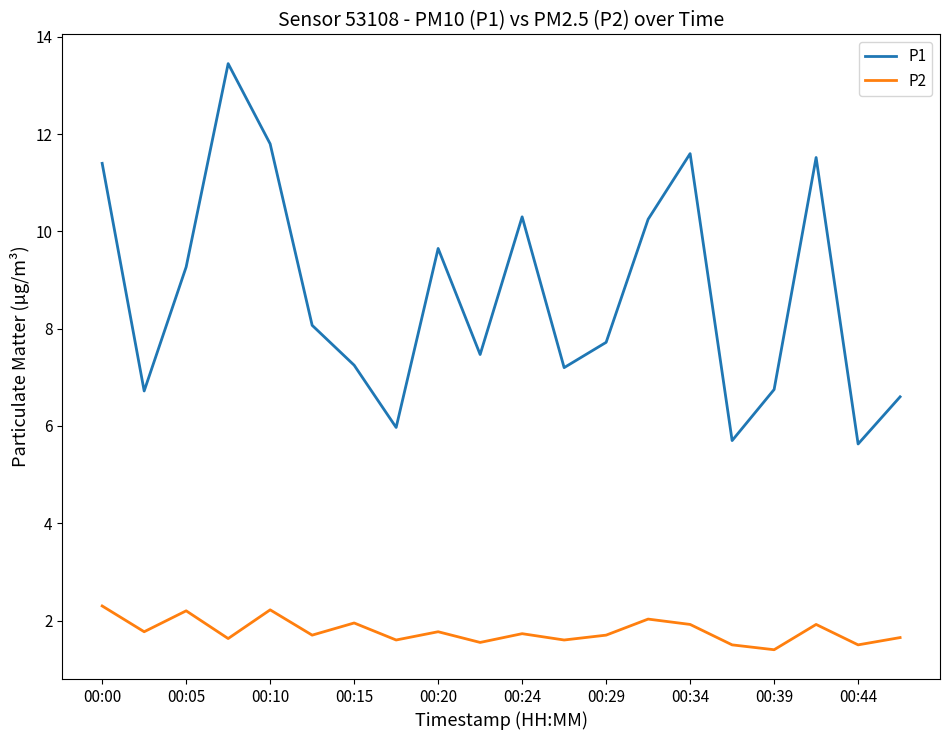

True or false: P2 and P1 intersect in this chart.

False